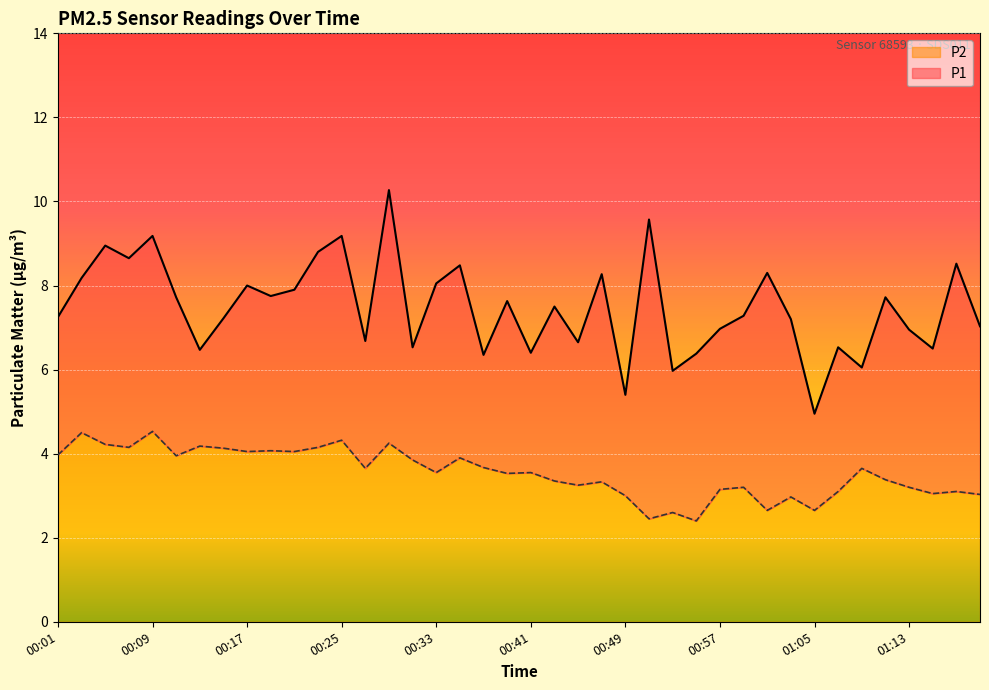

Reading left to right, extract all data points from this chart.

P1: 7.2	8.2	8.9	8.7	9.2	7.7	6.5	7.2	8.0	7.8	7.9	8.8	9.2	6.7	10.3	6.5	8.1	8.5	6.3	7.6	6.4	7.5	6.7	8.3	5.4	9.6	6.0	6.4	7.0	7.3	8.3	7.2	5.0	6.5	6.0	7.7	7.0	6.5	8.5	7.0
P2: 4.0	4.5	4.2	4.2	4.5	4.0	4.2	4.1	4.0	4.1	4.0	4.2	4.3	3.6	4.2	3.9	3.5	3.9	3.7	3.5	3.5	3.4	3.2	3.3	3.0	2.5	2.6	2.4	3.1	3.2	2.6	3.0	2.6	3.1	3.6	3.4	3.2	3.0	3.1	3.0